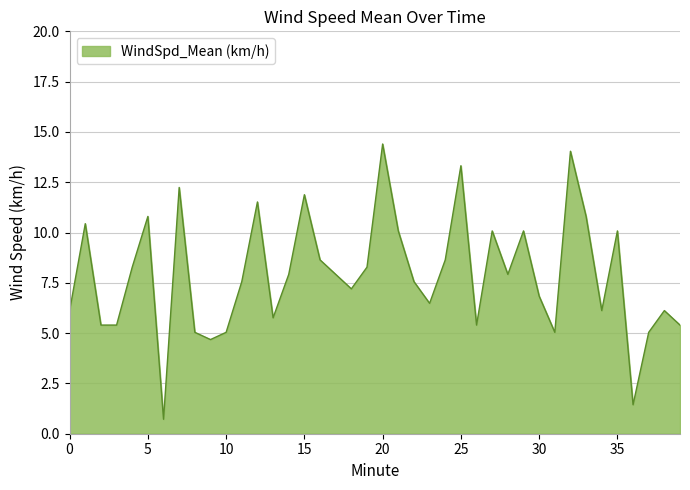

What is the greatest value displayed?

14.4